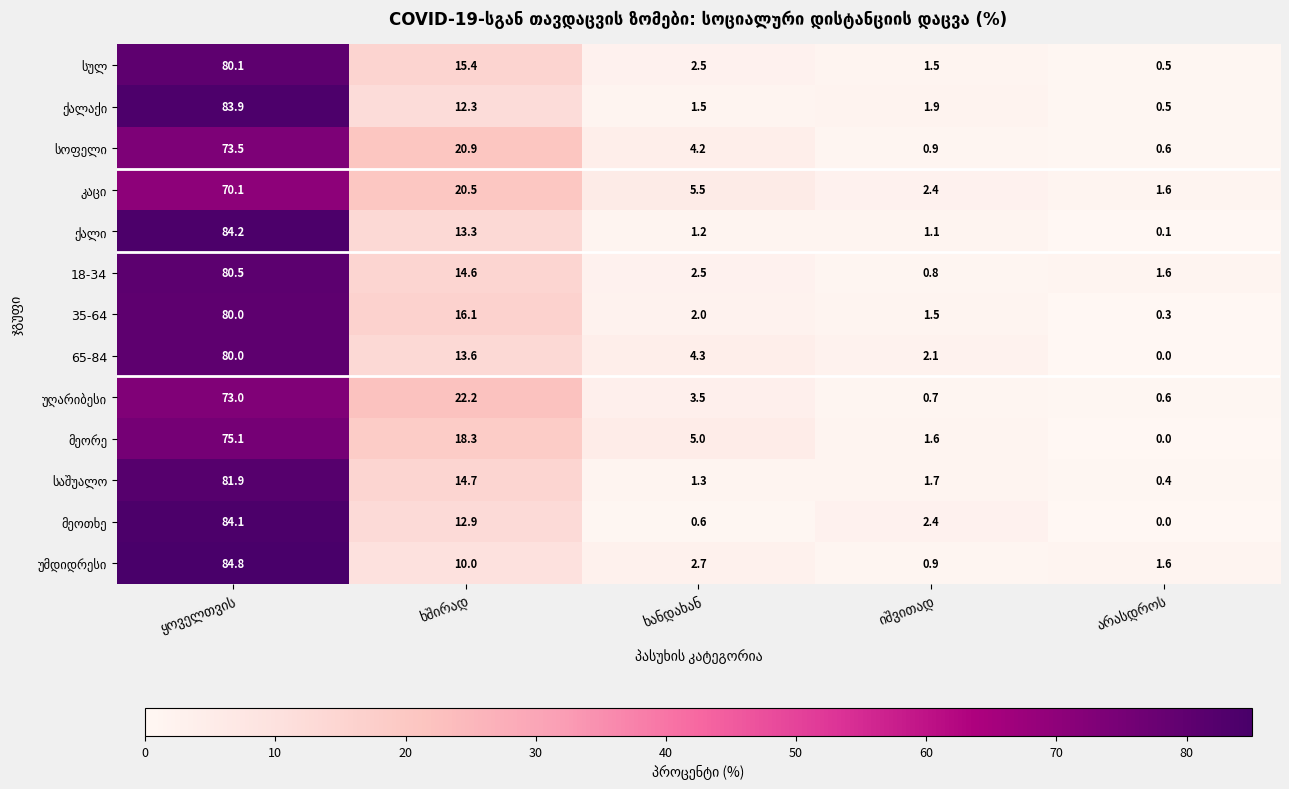

What is the maximum value shown in the chart?

84.8